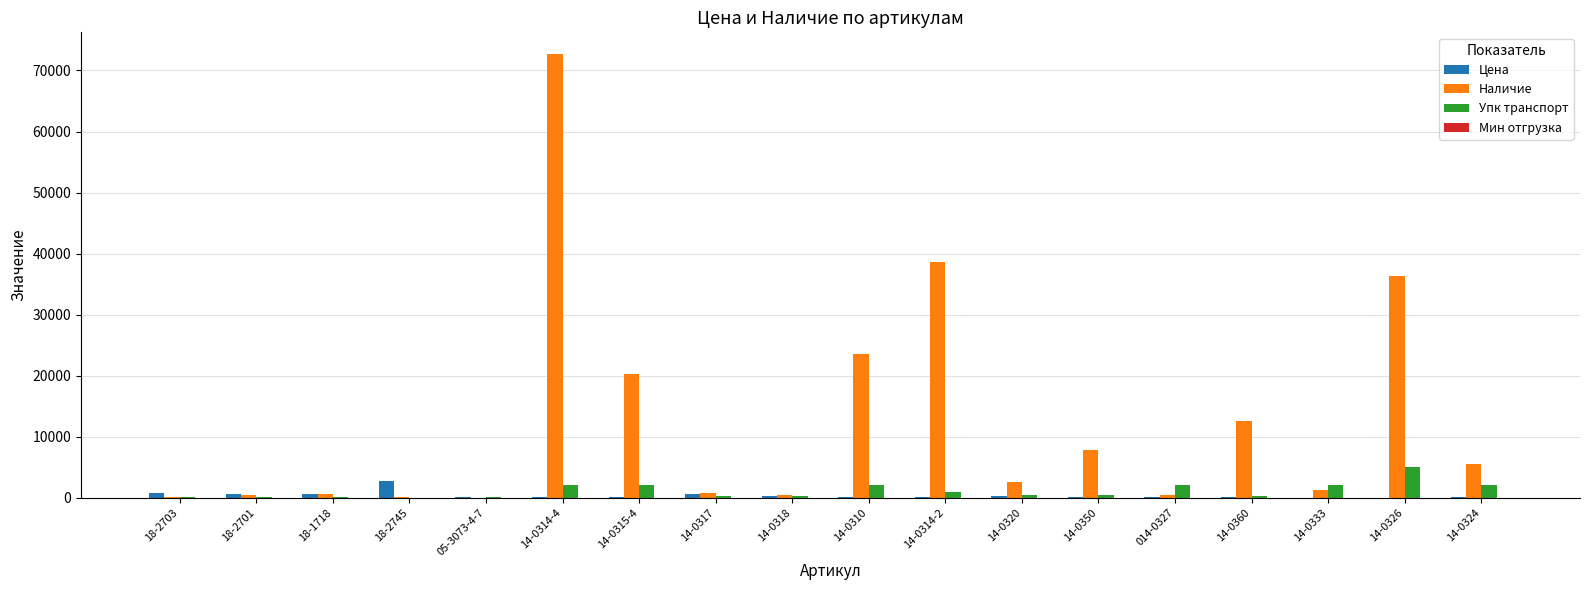

What is the total value across all series at 18-1718?

1350.7